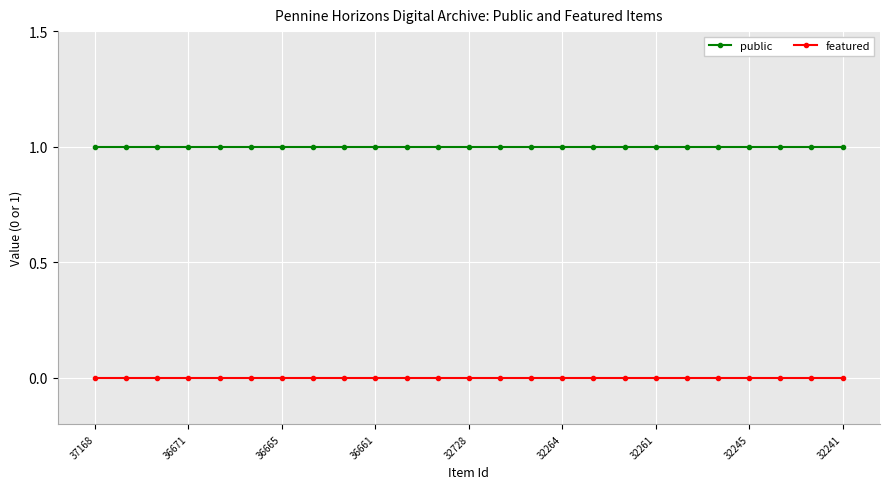

Rank the series by their maximum value, from highest to lowest.

public, featured